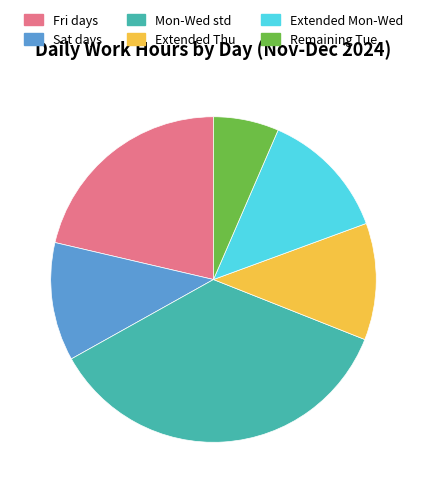

How many slices are in this pie chart?

6